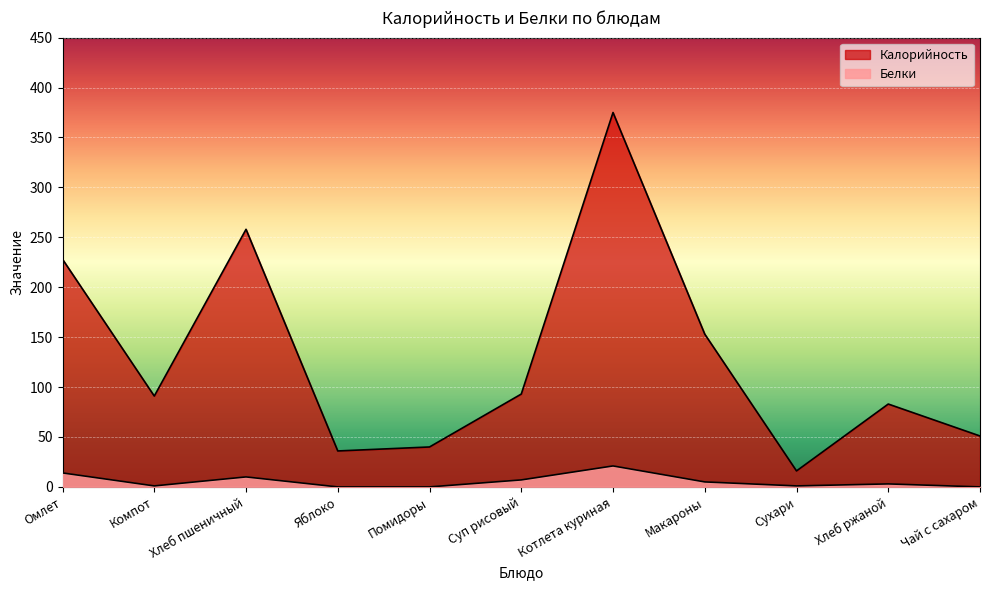

Is it true that Белки equals 3 at Омлет?

False